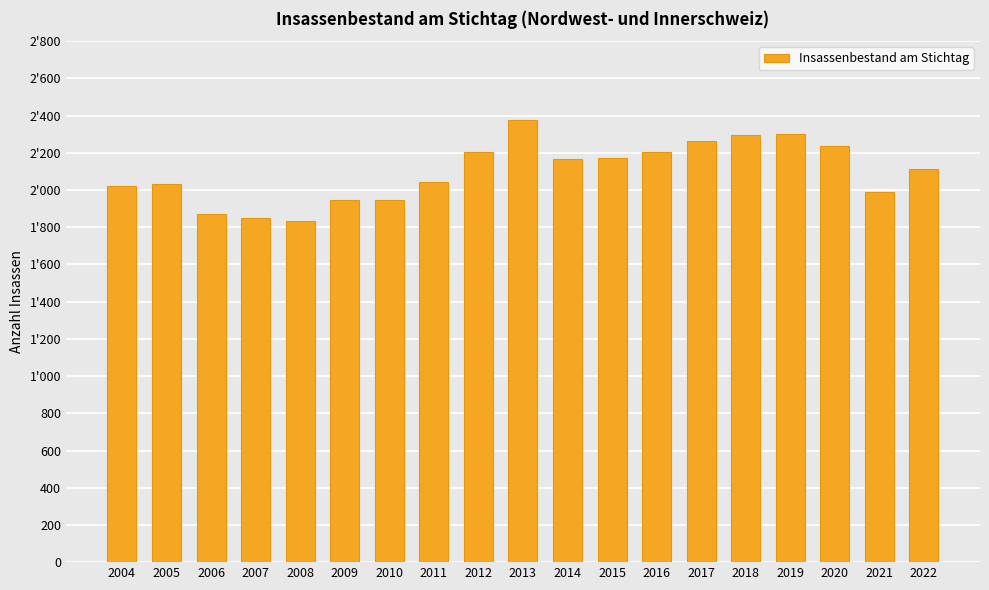

Reading left to right, extract all data points from this chart.

2004=2020	2005=2034	2006=1873	2007=1849	2008=1833	2009=1947	2010=1949	2011=2044	2012=2203	2013=2377	2014=2169	2015=2171	2016=2205	2017=2265	2018=2295	2019=2300	2020=2239	2021=1990	2022=2112